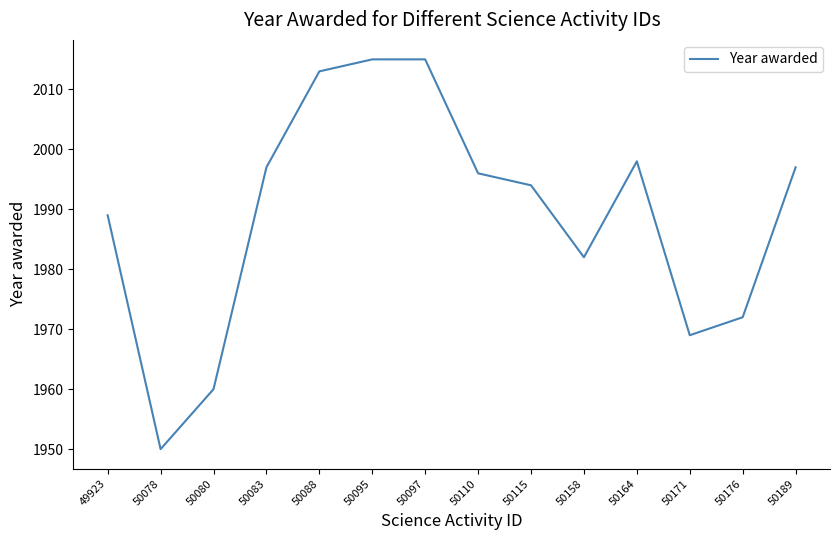

What is the smallest value displayed?

1950